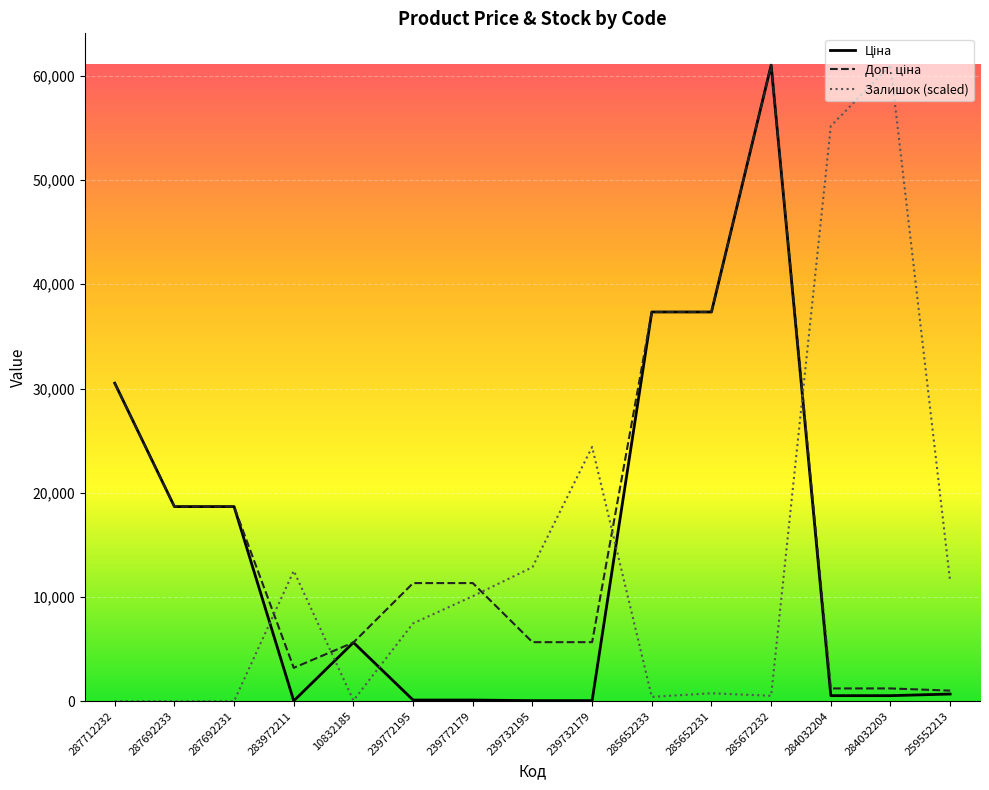

How many lines are shown in the chart?

3